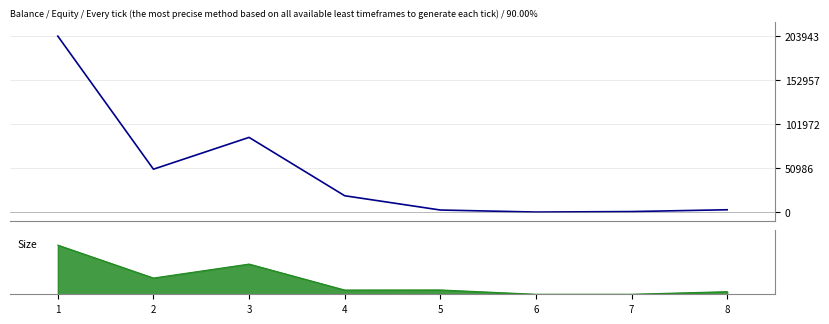

Reading left to right, extract all data points from this chart.

203943.0	49675.9	86551.4	18902.0	2354.5	0.0	563.7	2652.9